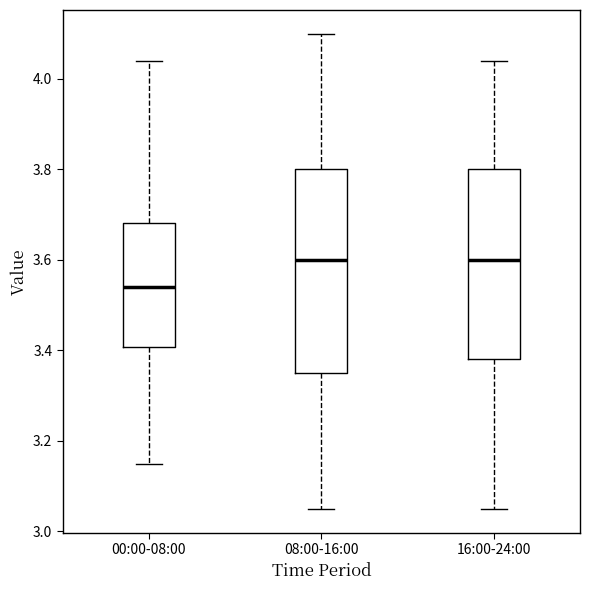

Comparing the boxes themselves (not the whiskers), which one is the tallest?

08:00-16:00